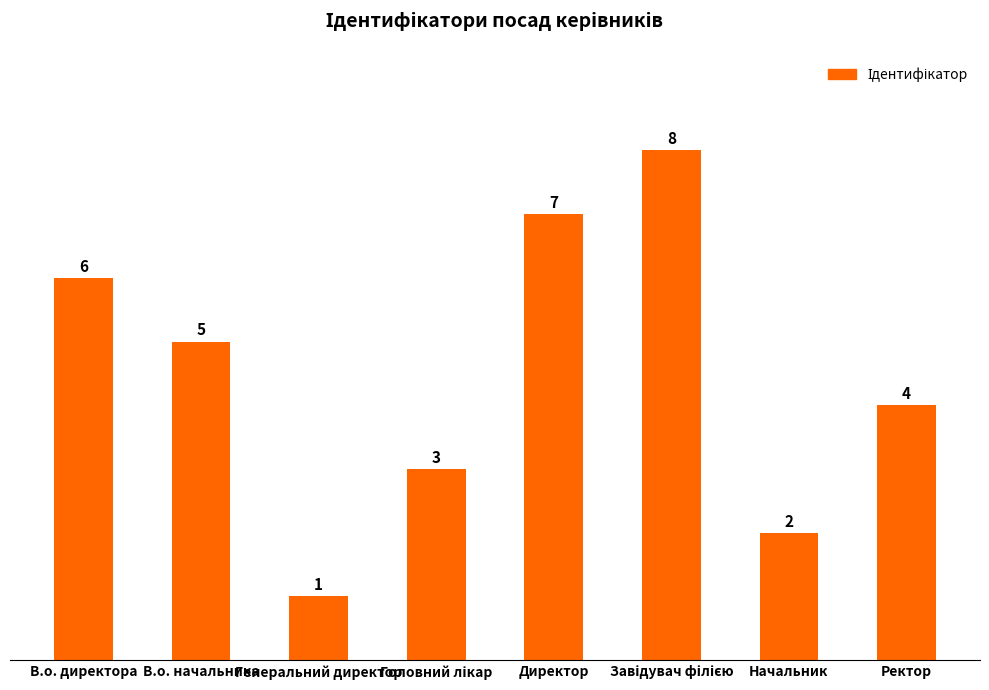

At which label does the data first exceed 5?

В.о. директора